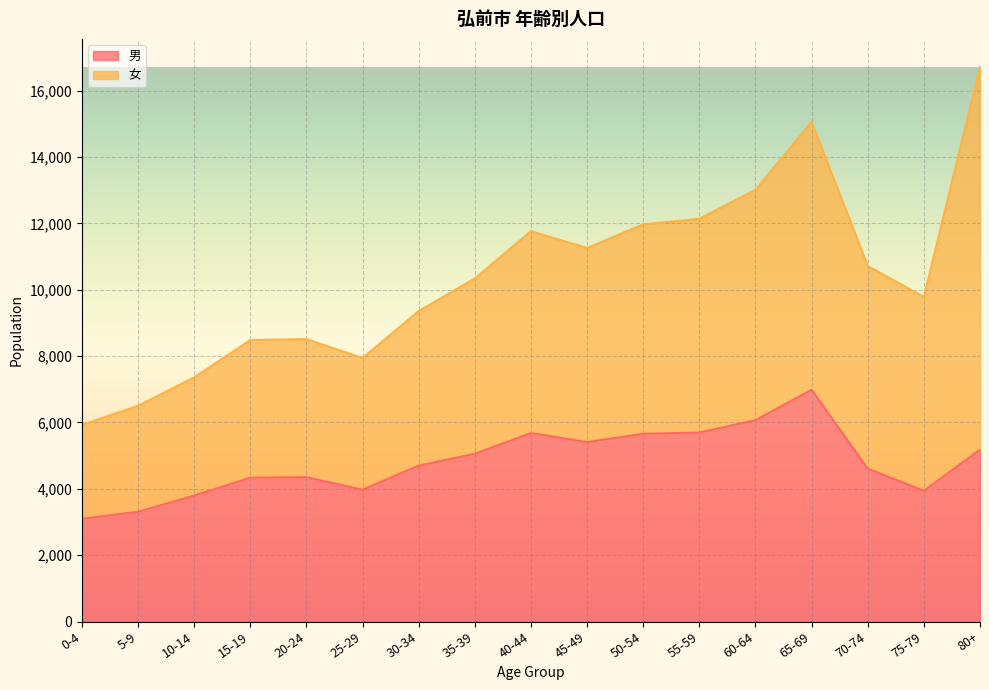

At which label is the value closest to 5038?

35-39